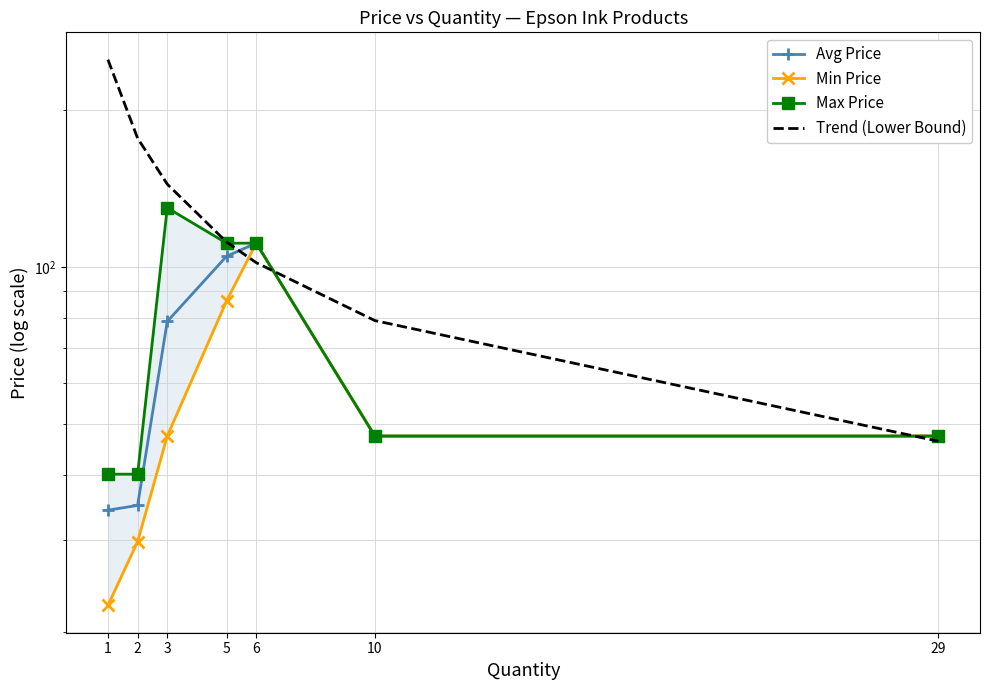

What is the smallest value displayed?

22.5